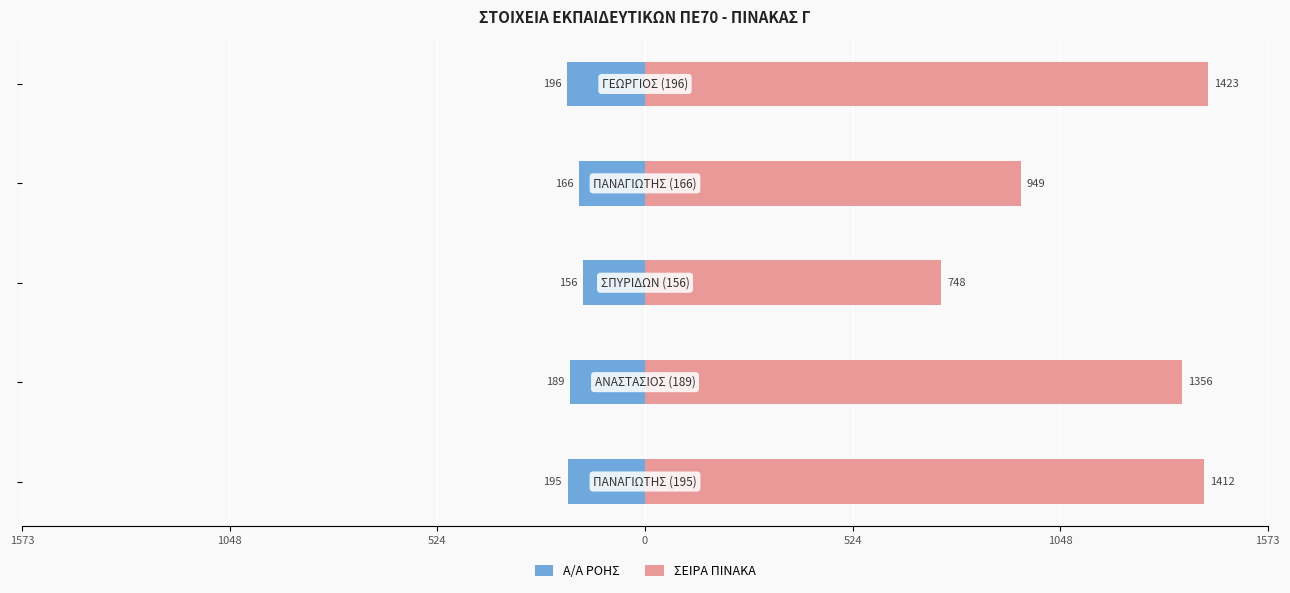

Is the value of Α/Α ΡΟΗΣ at 0 greater than the value of ΣΕΙΡΑ ΠΙΝΑΚΑ at 524?

No